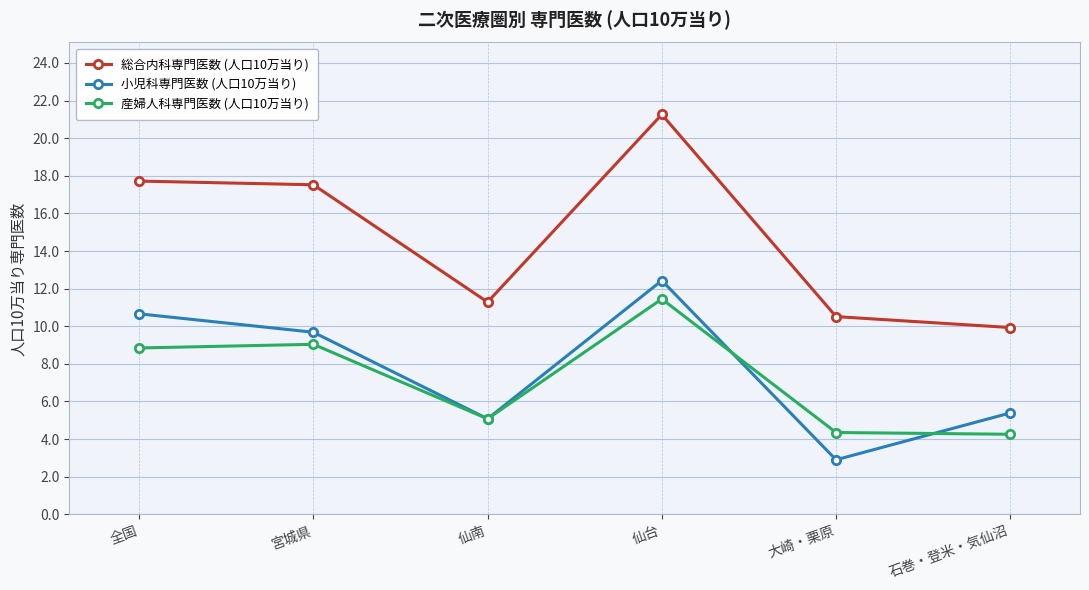

What is the greatest value displayed?

21.3